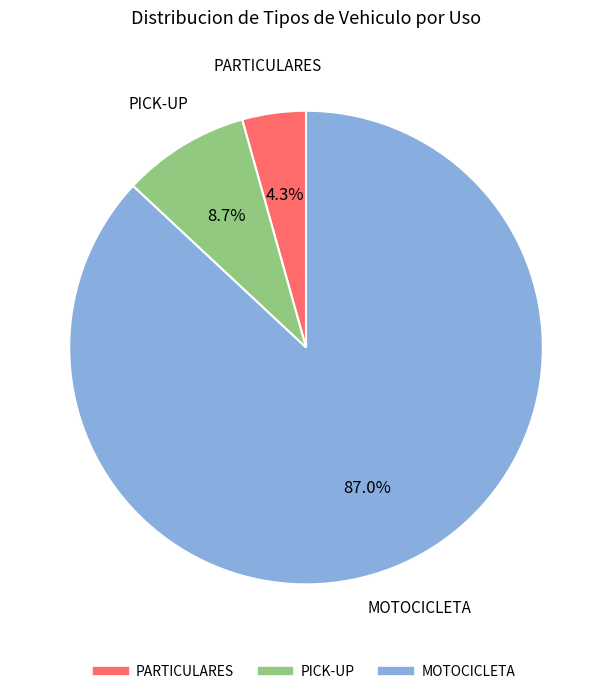

How many segments does this pie chart have?

3